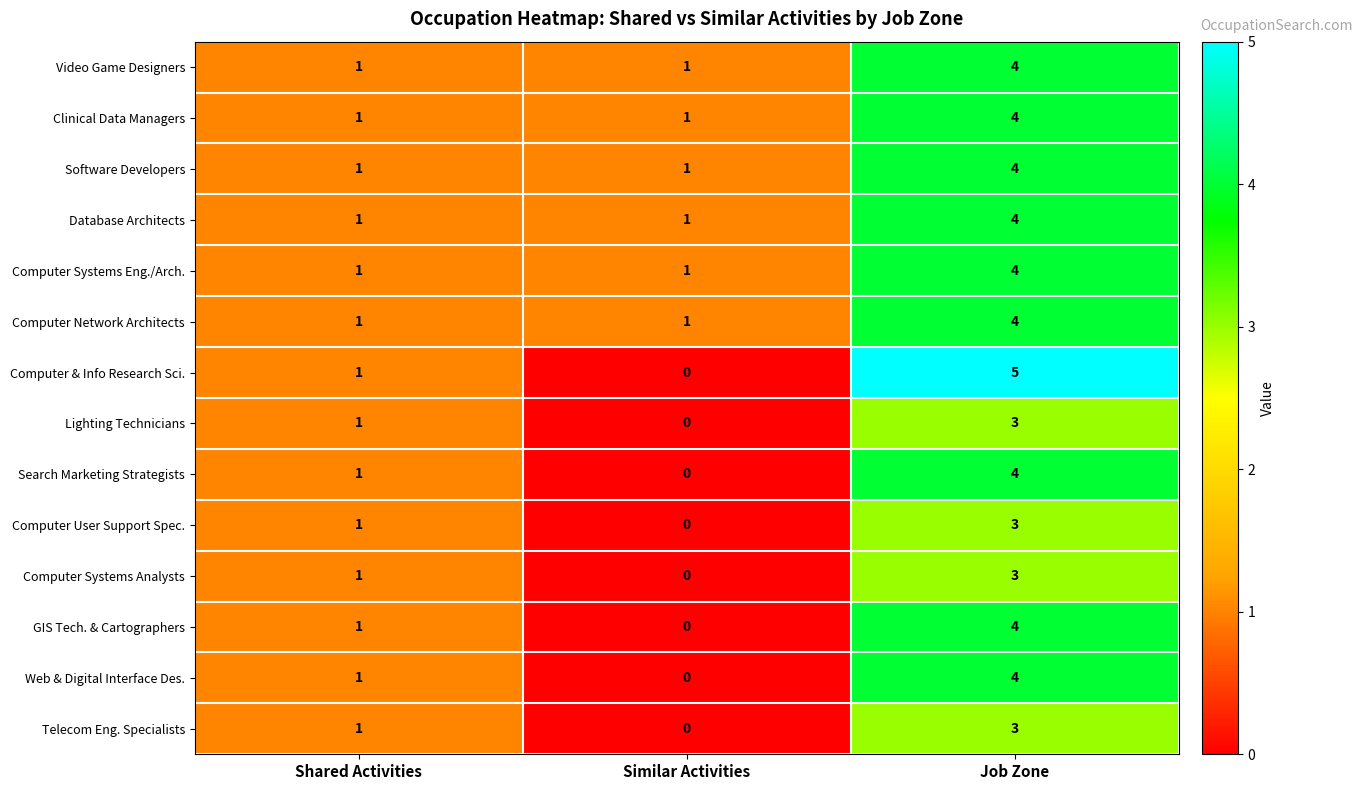

Read the Video Game Designers value at Job Zone.

4